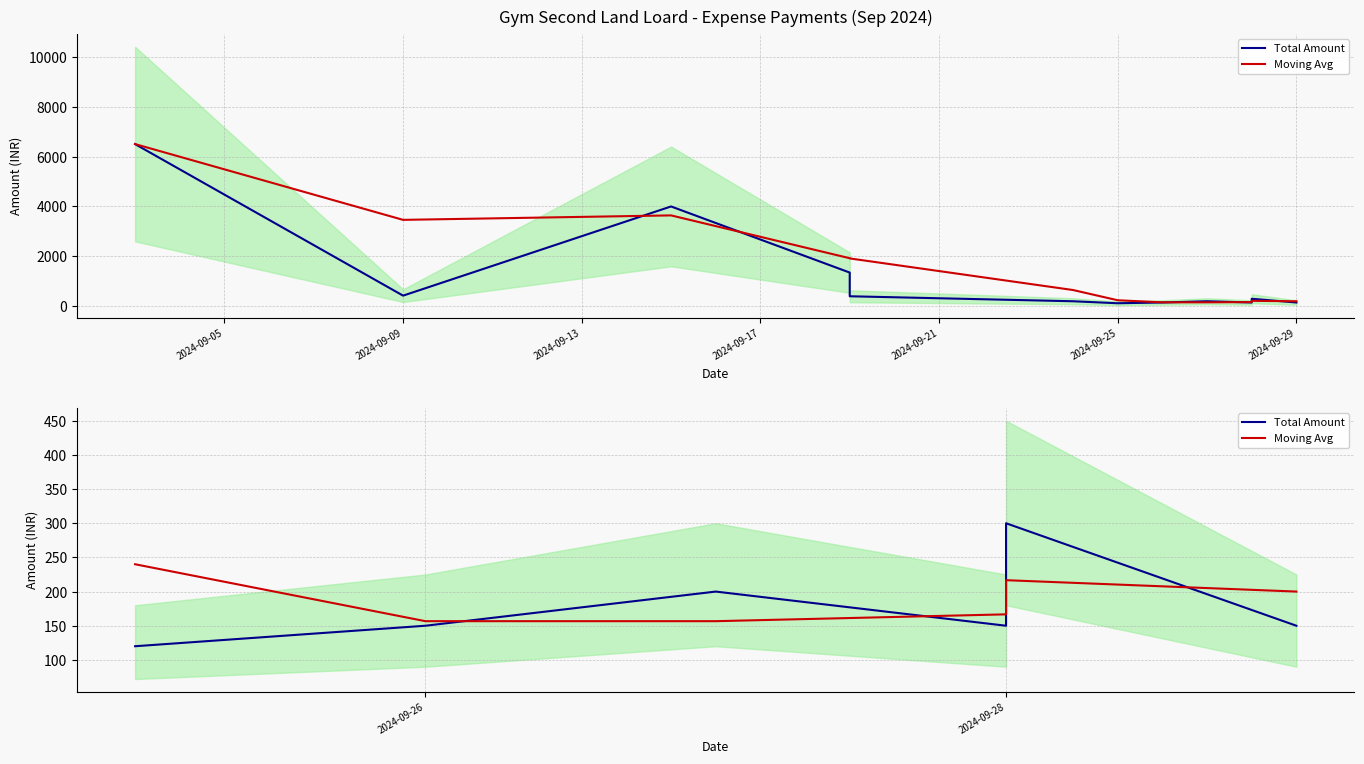

Count the number of categories in the chart.

6